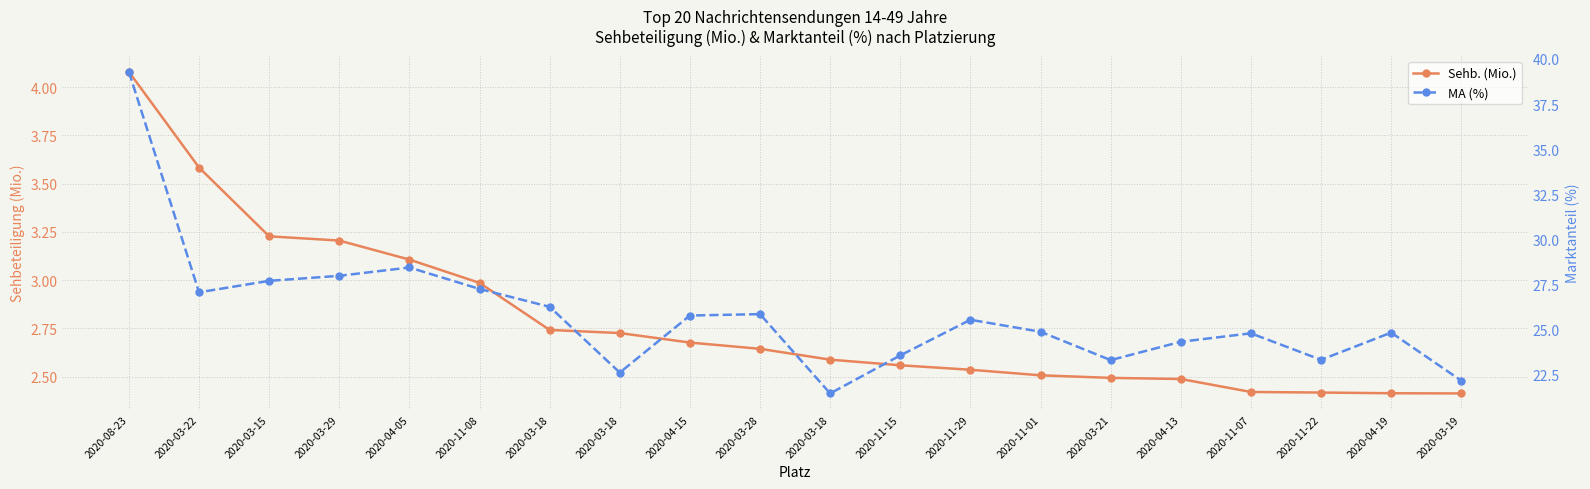

What is the difference between the highest and lowest values at 2020-11-01?

22.4